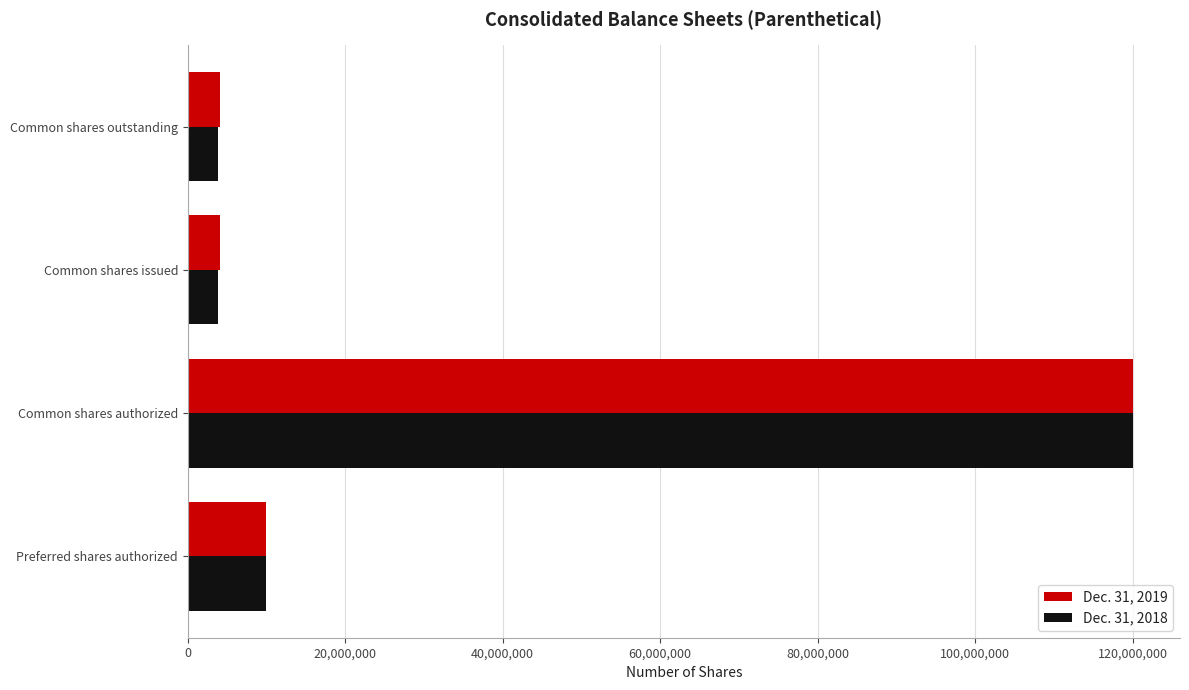

What is the difference between the Dec. 31, 2018 values at Common shares issued and Common shares authorized?

116138151